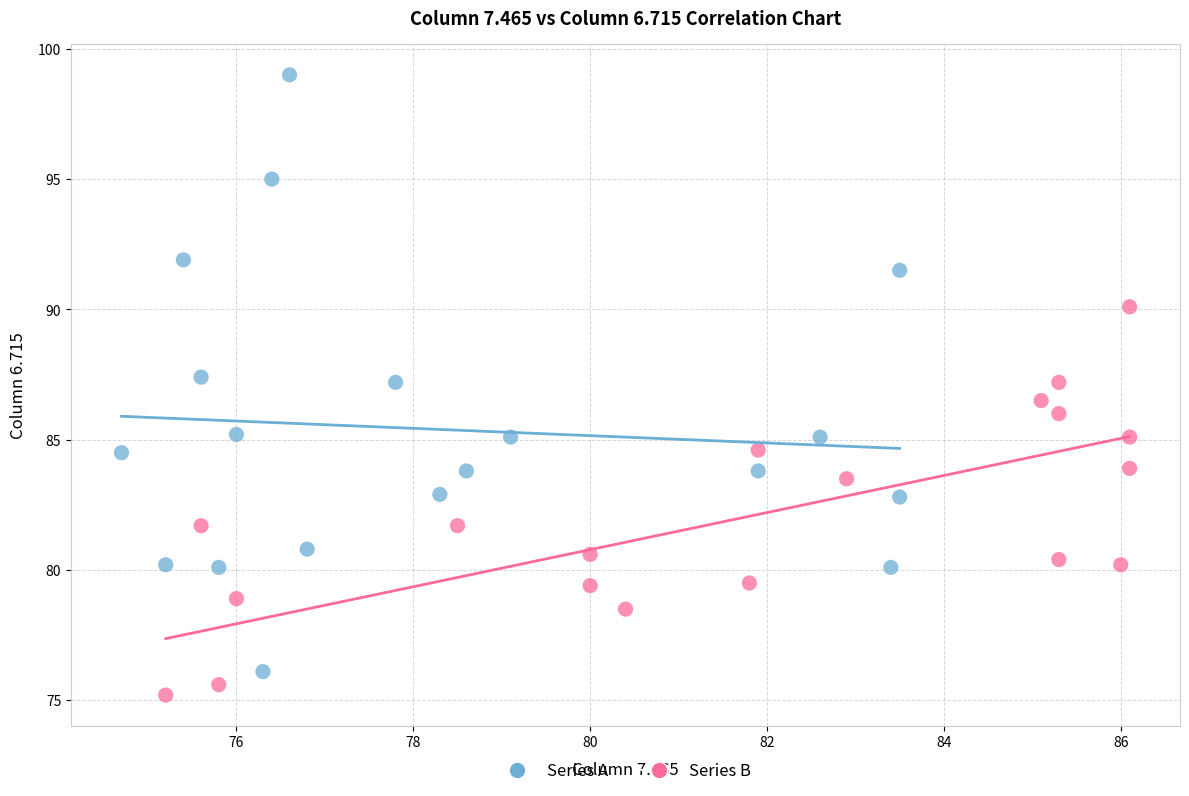

Which series reaches the maximum Y coordinate?

Series A